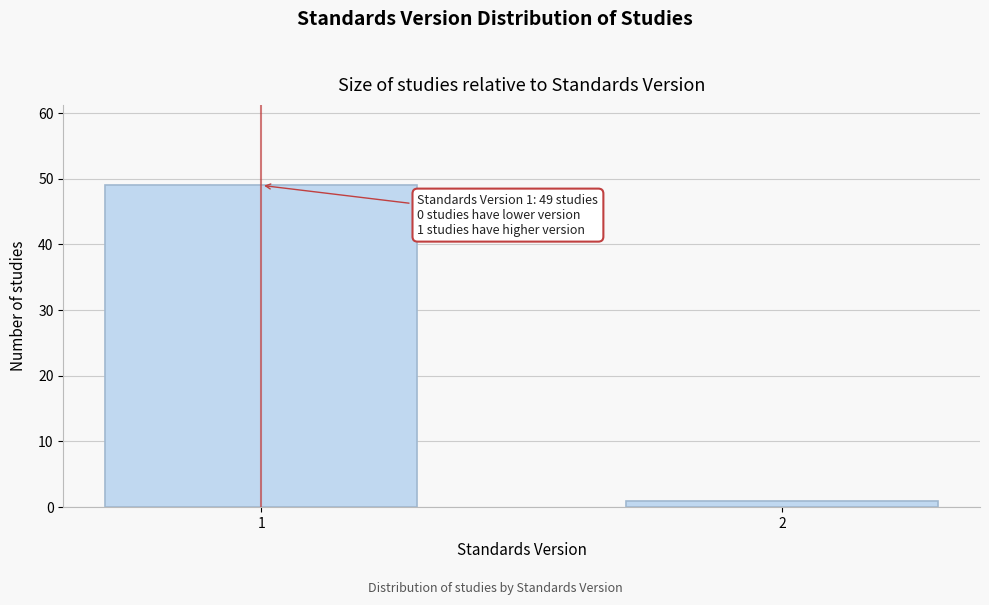

Reading left to right, what are all the values shown in this chart?

49	1